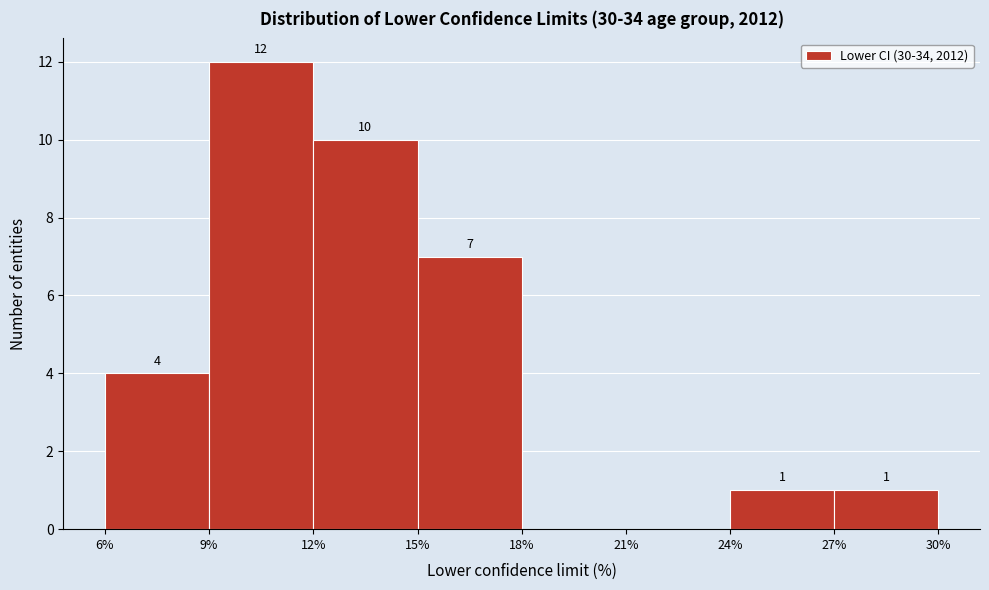

Which range on the x-axis has the tallest bar?

9% to 12%